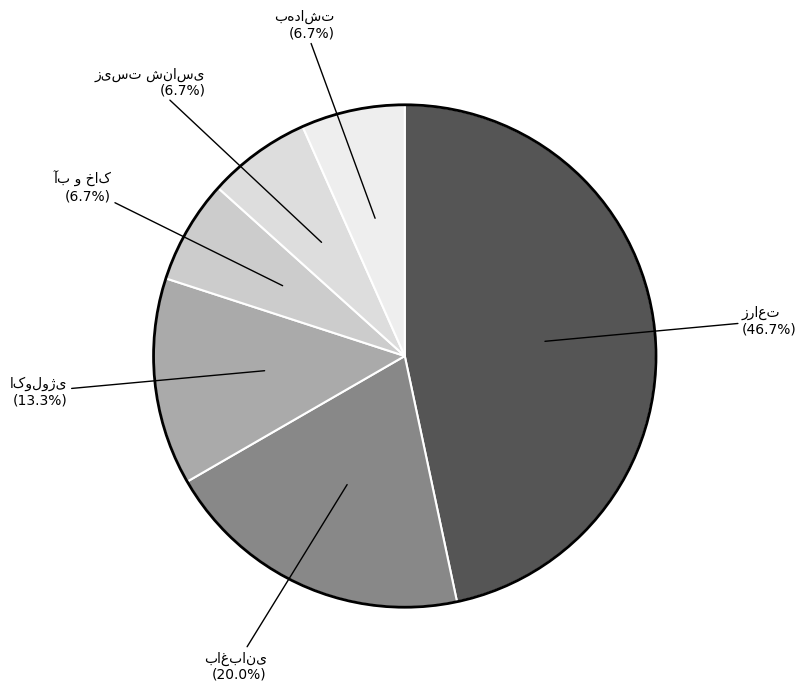

Combined, do آب و خاک and زراعت account for over 50%?

Yes